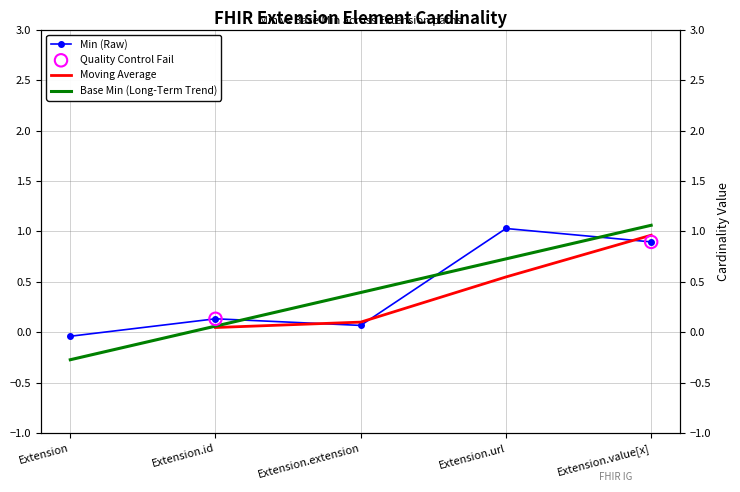

Between Extension.url and Extension.extension, which is larger?

Extension.url